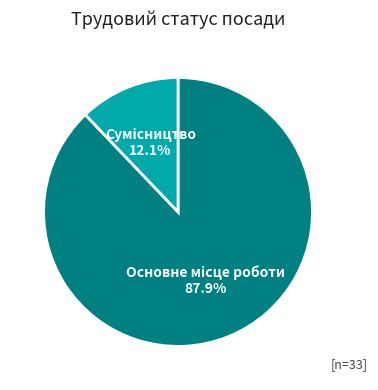

Is there a majority slice in this chart?

Yes